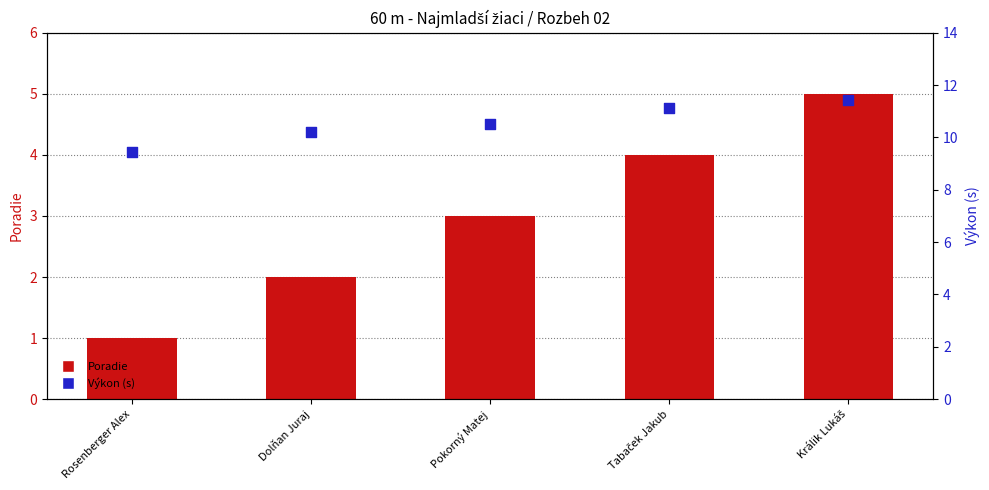

Is the value of Výkon at Pokorný Matej greater than the value of Poradie at Rosenberger Alex?

Yes